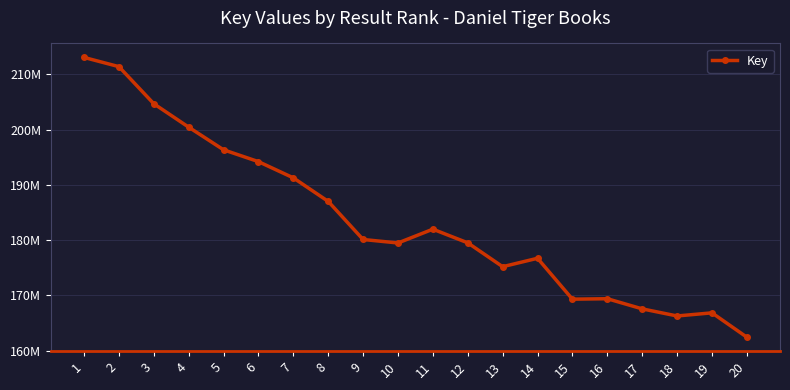

What is the difference between the values at 9 and 12?

605250